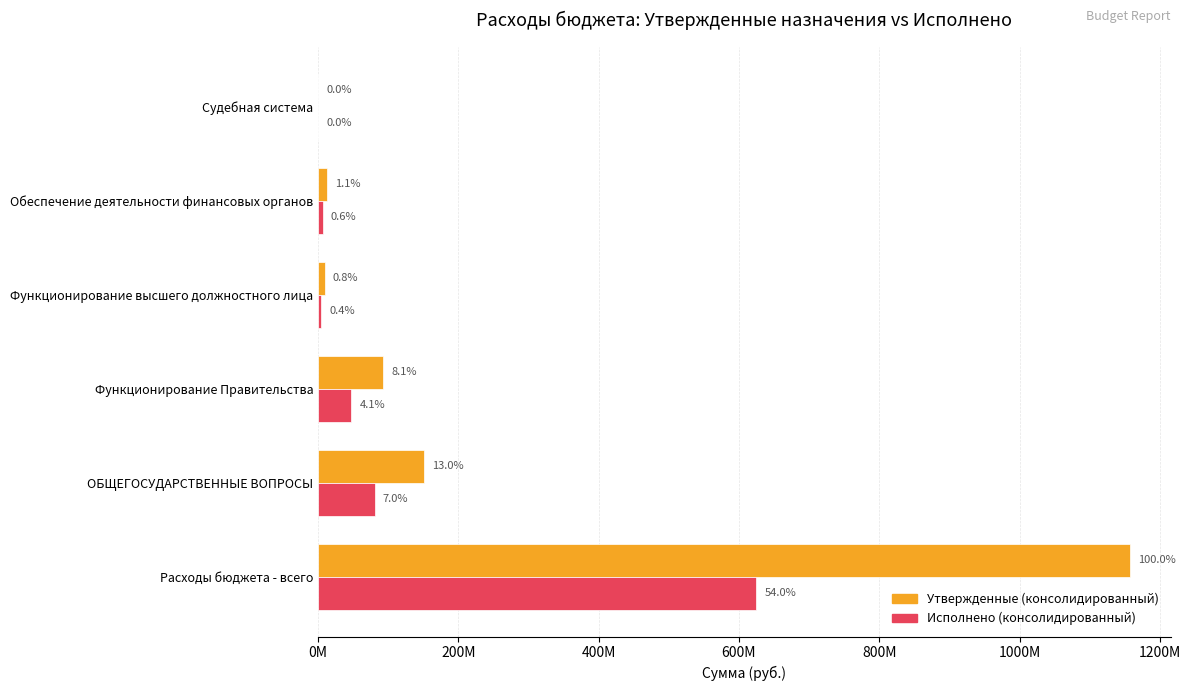

What are all the series names shown in the legend?

Утвержденные (консолидированный), Исполнено (консолидированный)